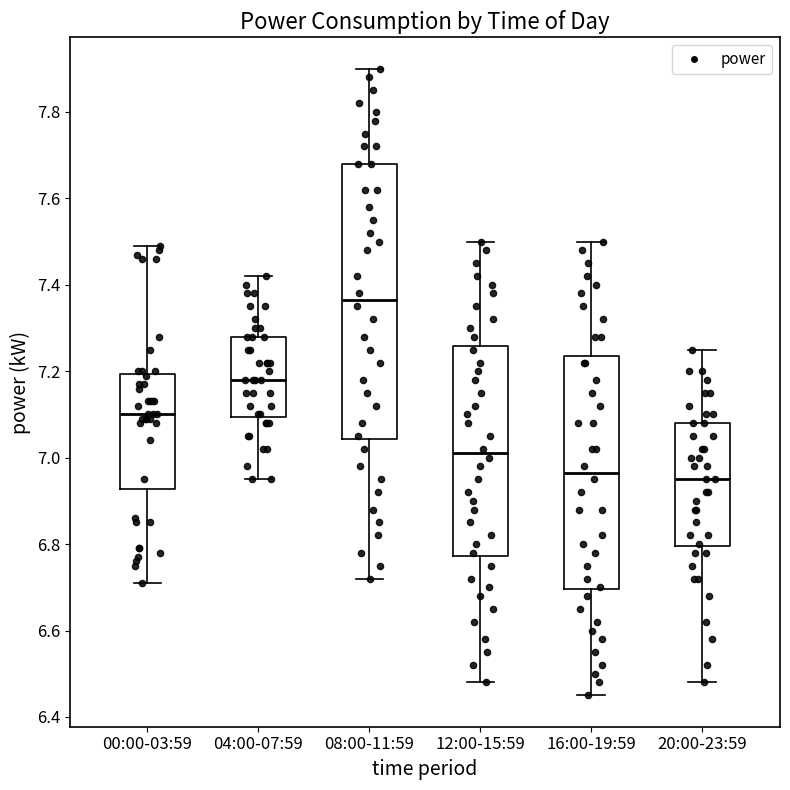

Reading left to right, transcribe this box plot: for each box, give where its median line is, the range the box spans, and where its two whiskers end, as read against the y-axis. The values are not printed on the chart, so give them approximately, as read against the axis.

00:00-03:59: median 7.10, box 6.92 to 7.20, whiskers 6.72 to 7.50
04:00-07:59: median 7.18, box 7.10 to 7.28, whiskers 6.96 to 7.42
08:00-11:59: median 7.36, box 7.04 to 7.68, whiskers 6.72 to 7.90
12:00-15:59: median 7.02, box 6.78 to 7.26, whiskers 6.48 to 7.50
16:00-19:59: median 6.96, box 6.70 to 7.24, whiskers 6.46 to 7.50
20:00-23:59: median 6.96, box 6.80 to 7.08, whiskers 6.48 to 7.26